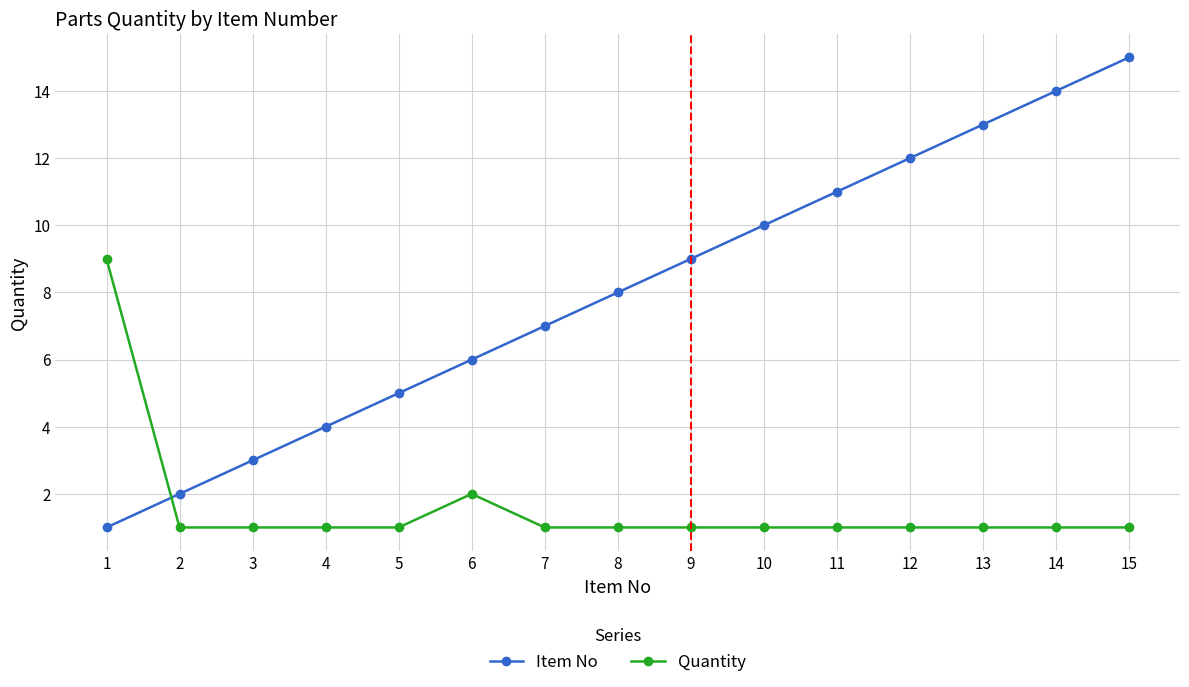

What is the value of the Item No point at the 13th from the left?

13